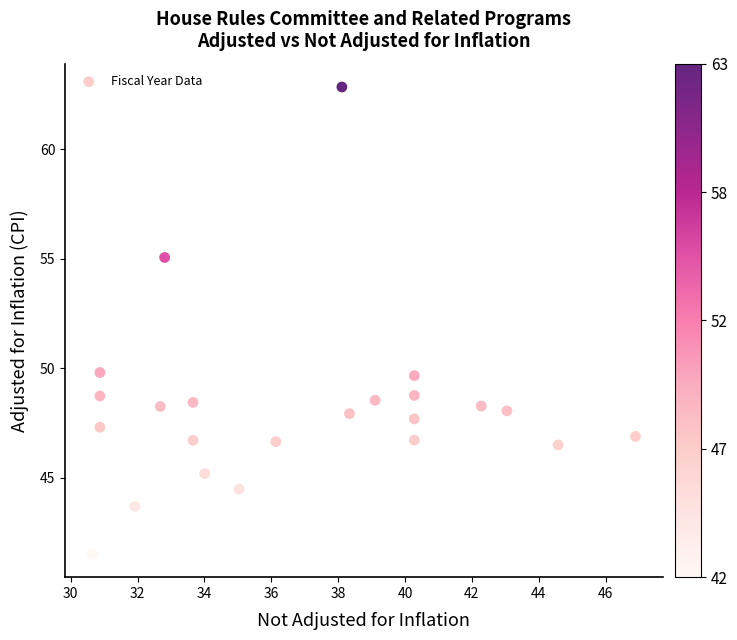

What is the range of X values (max minus min)?

16.2